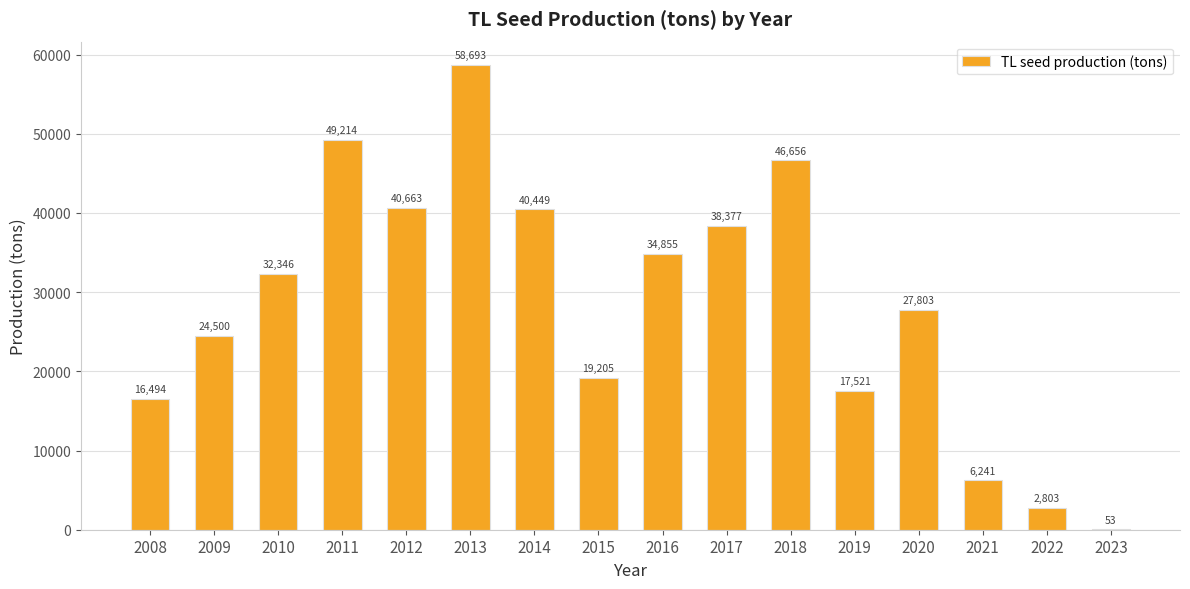

Which has a higher value, 2021 or 2017?

2017